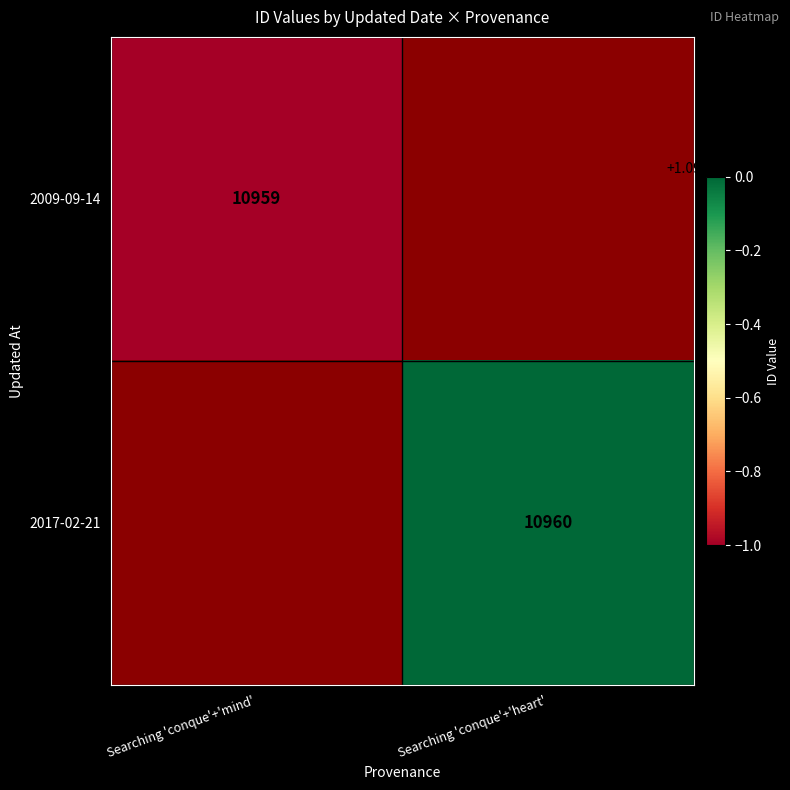

Which category has the lowest value across all series?

Searching 'conque'+'mind'